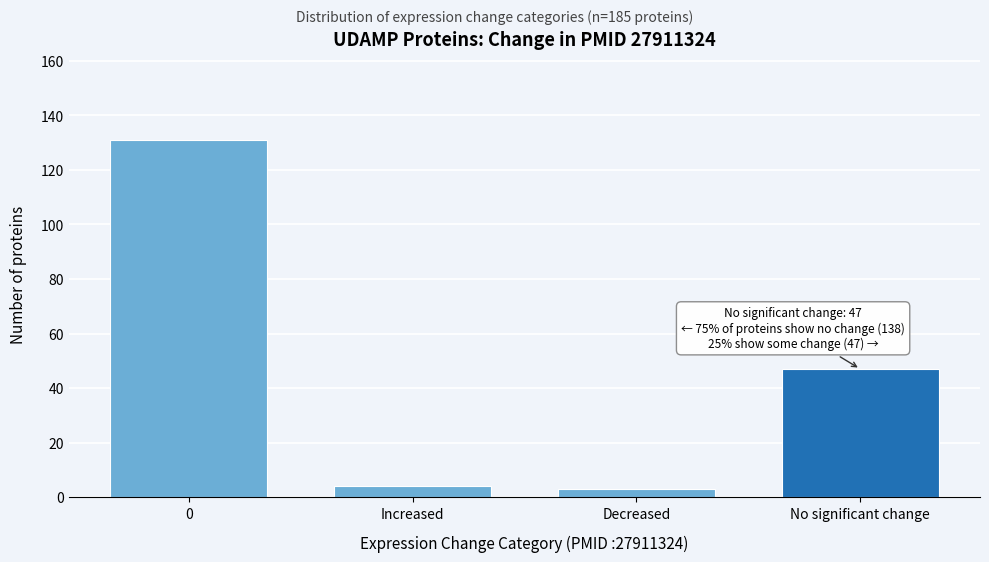

Reading left to right, list all the values displayed in this chart.

131	4	3	47